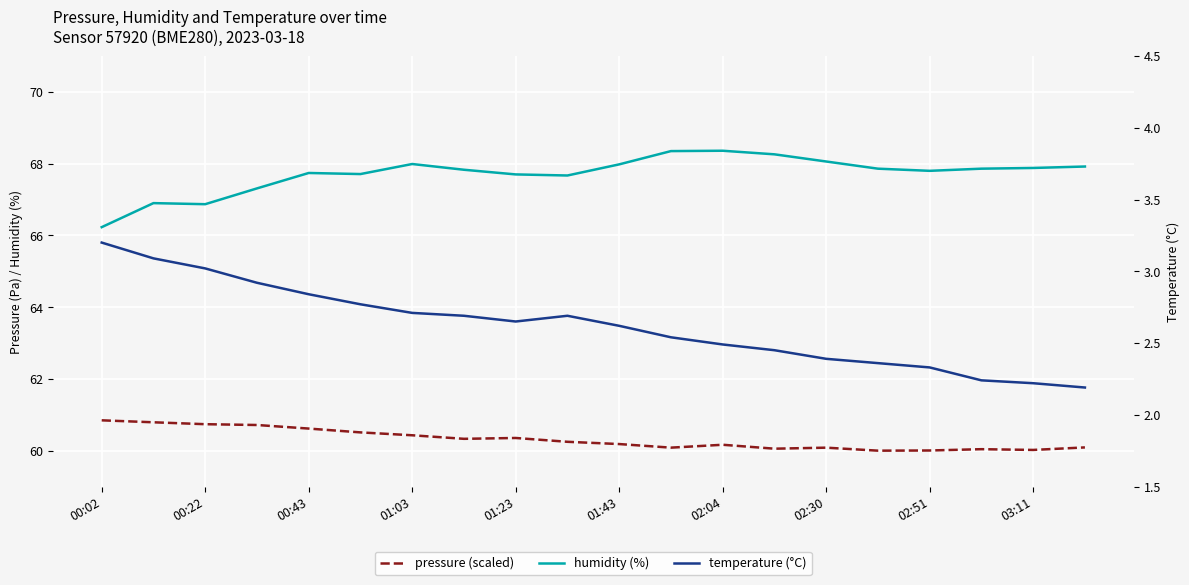

Is the value of temperature at 00:22 greater than the value of pressure at 14?

No